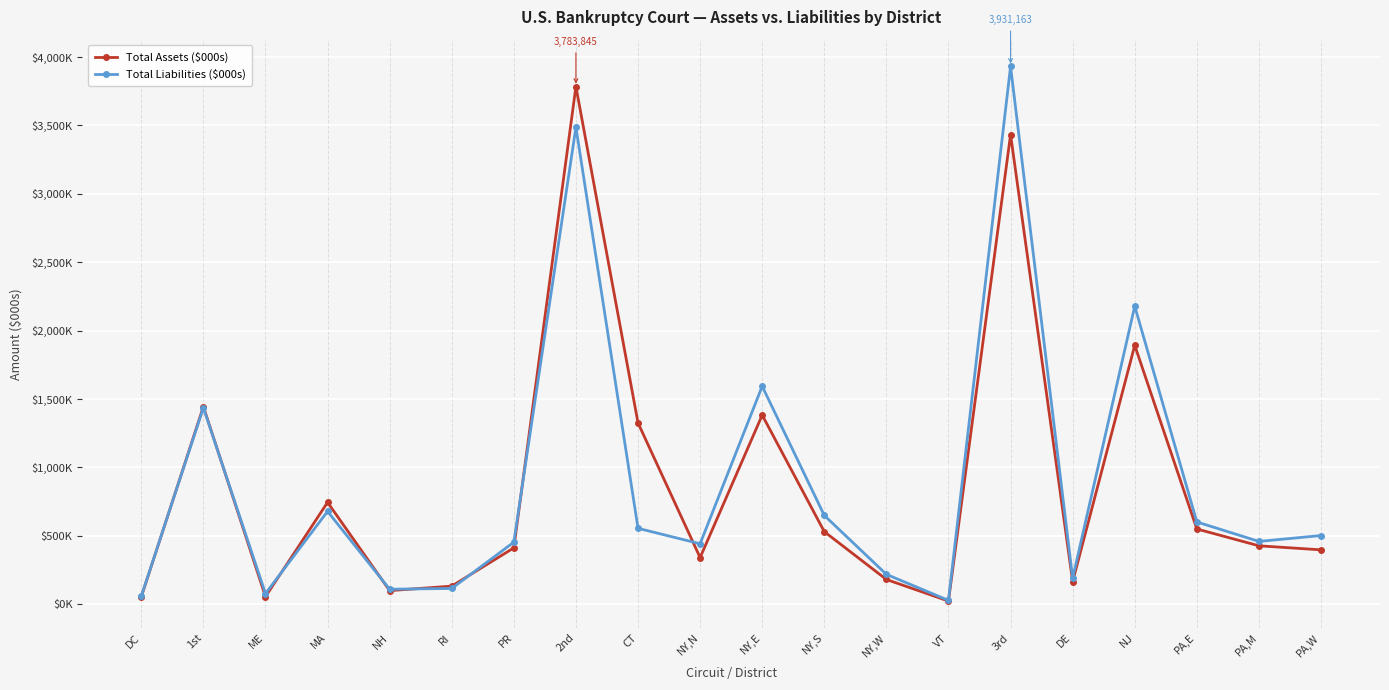

What is the sum of all Total Liabilities ($000s) values?

17766016.5